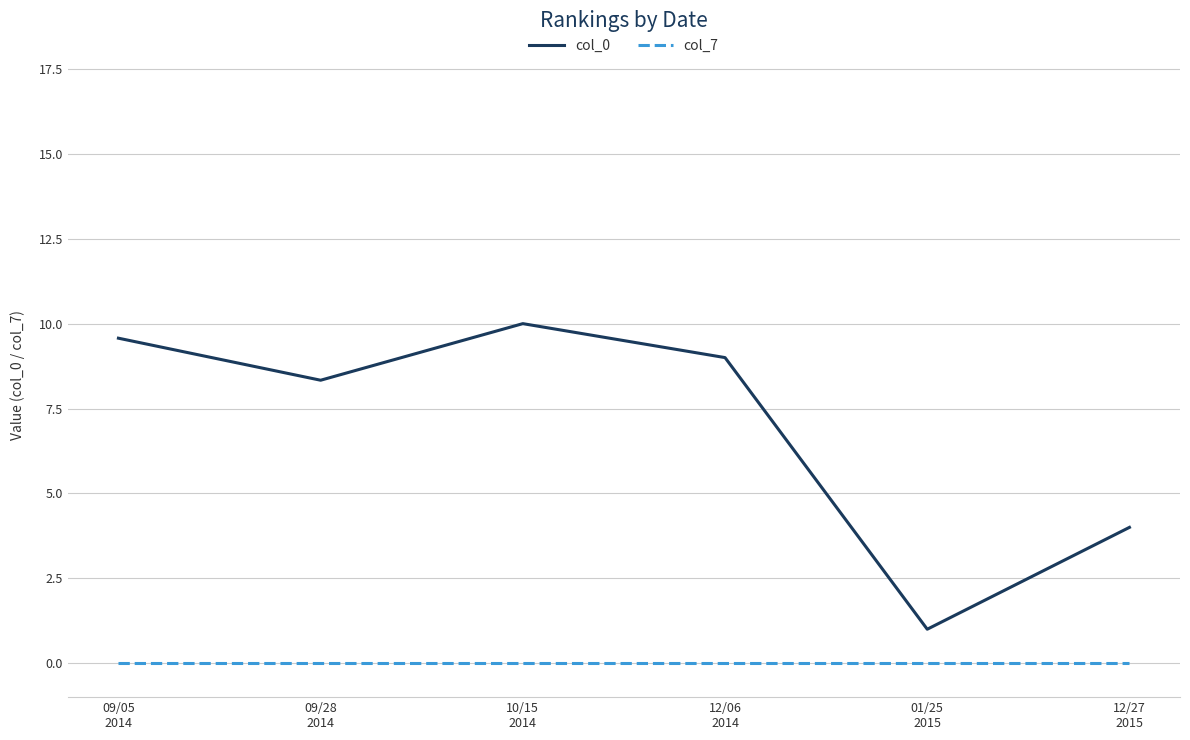

Reading right to left, transcribe all the data shown in this chart.

col_0: 4.0	1.0	9.0	10.0	8.3	9.6
col_7: 0.0	0.0	0.0	0.0	0.0	0.0